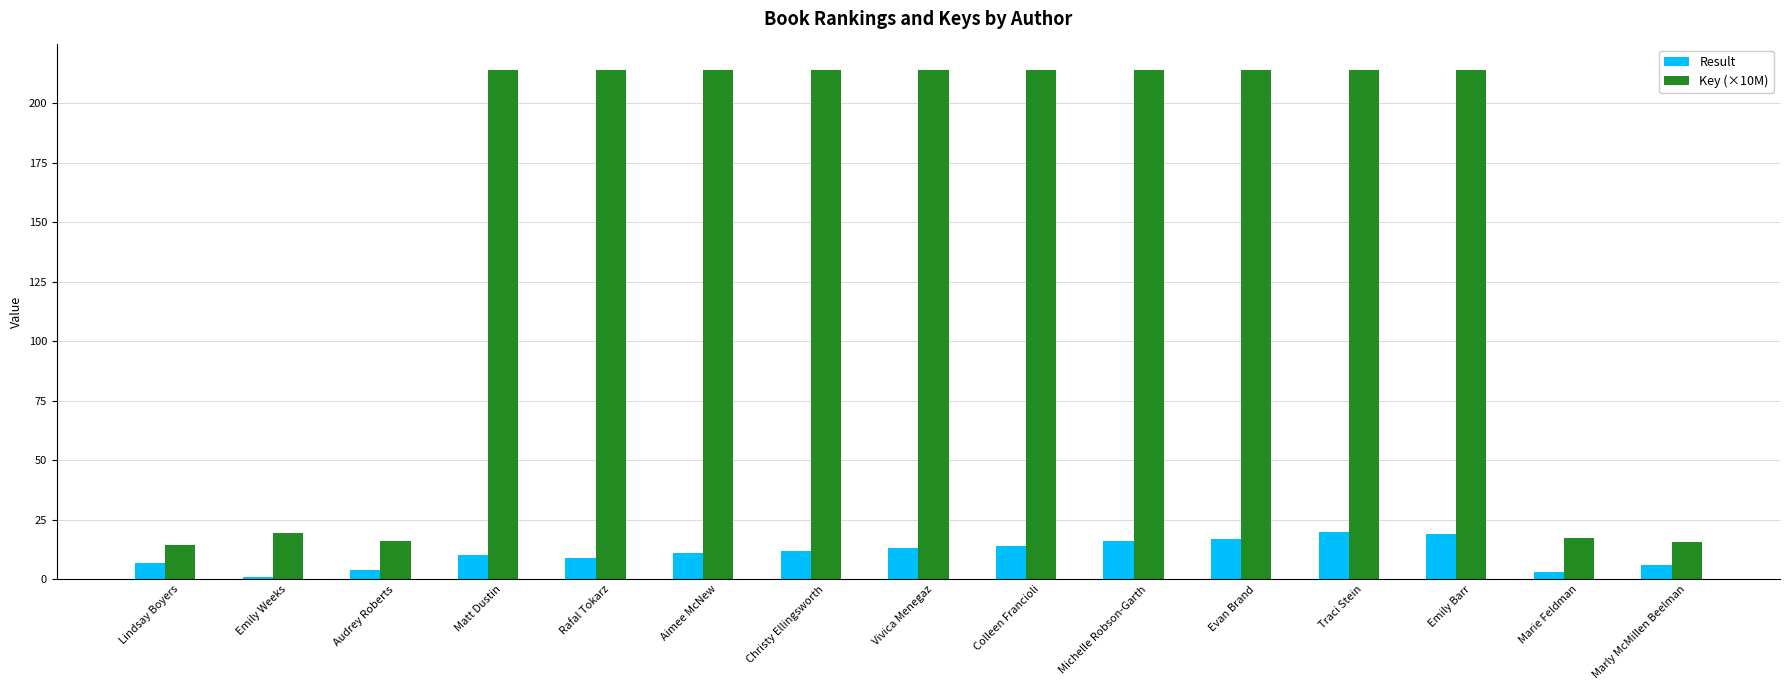

What is the total value across all series at Emily Weeks?

20.4